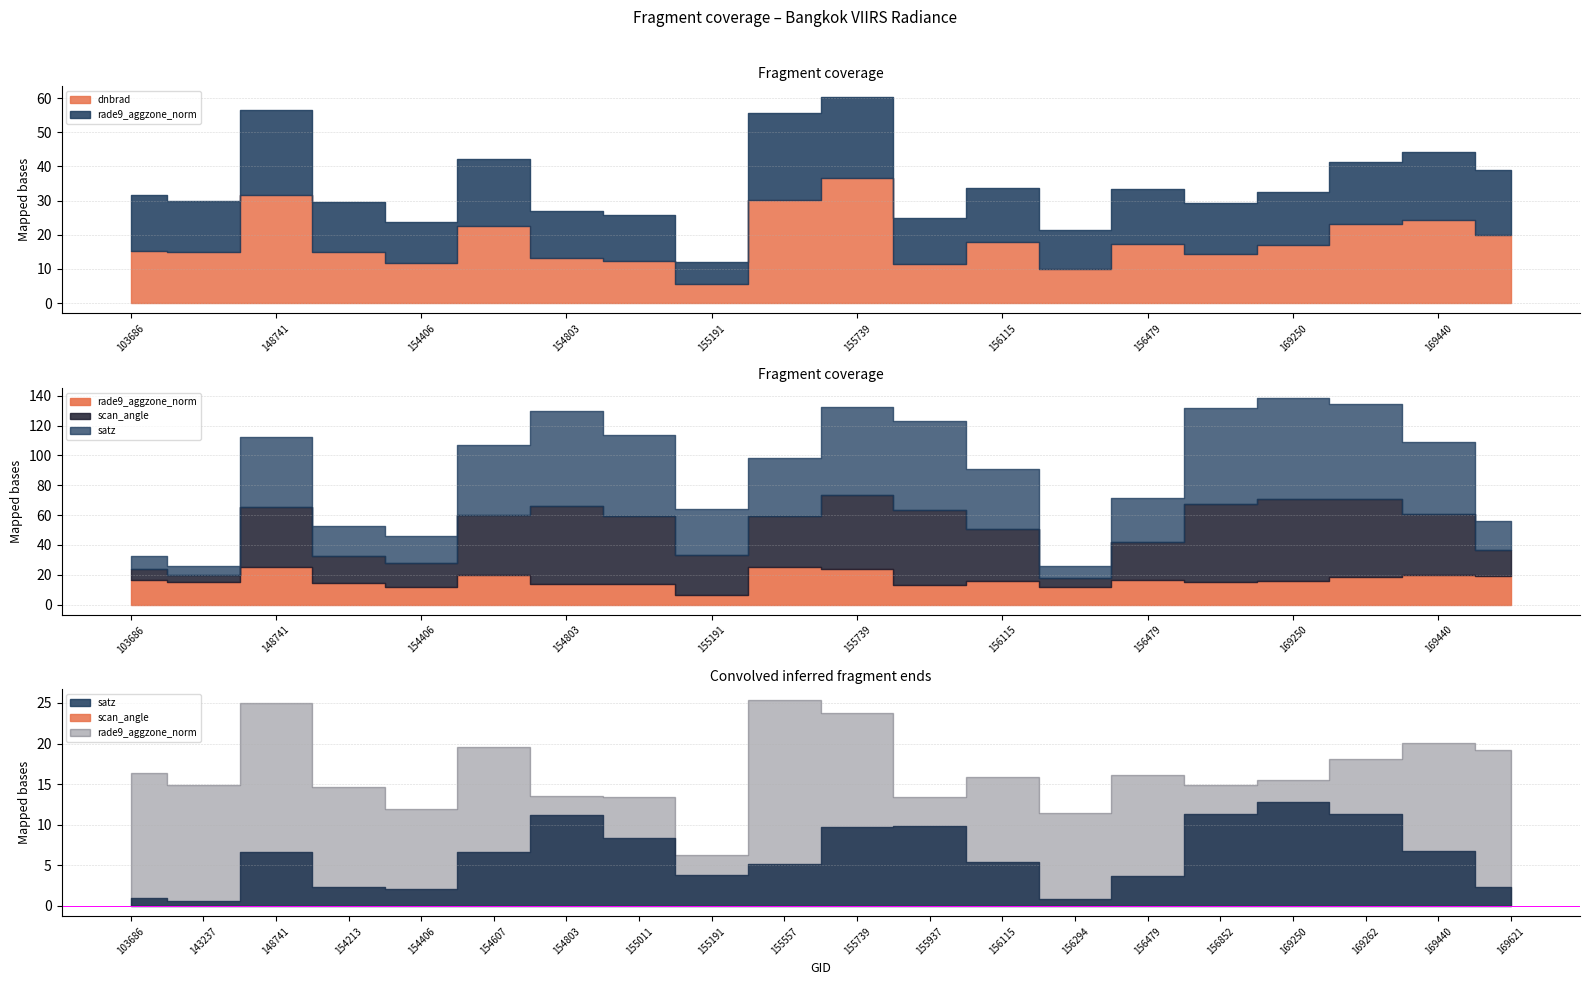

Which label corresponds to the smallest value in the chart?

143237